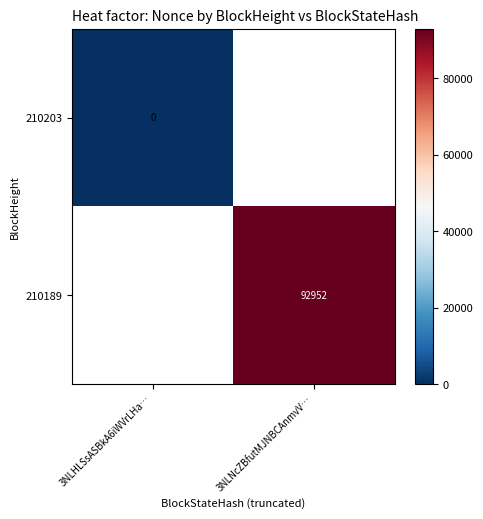

Between 3NLHLSsASBkA6iWVrLHa… and 3NLNcZBfutMJNBCAnmvV…, which is larger?

3NLNcZBfutMJNBCAnmvV…